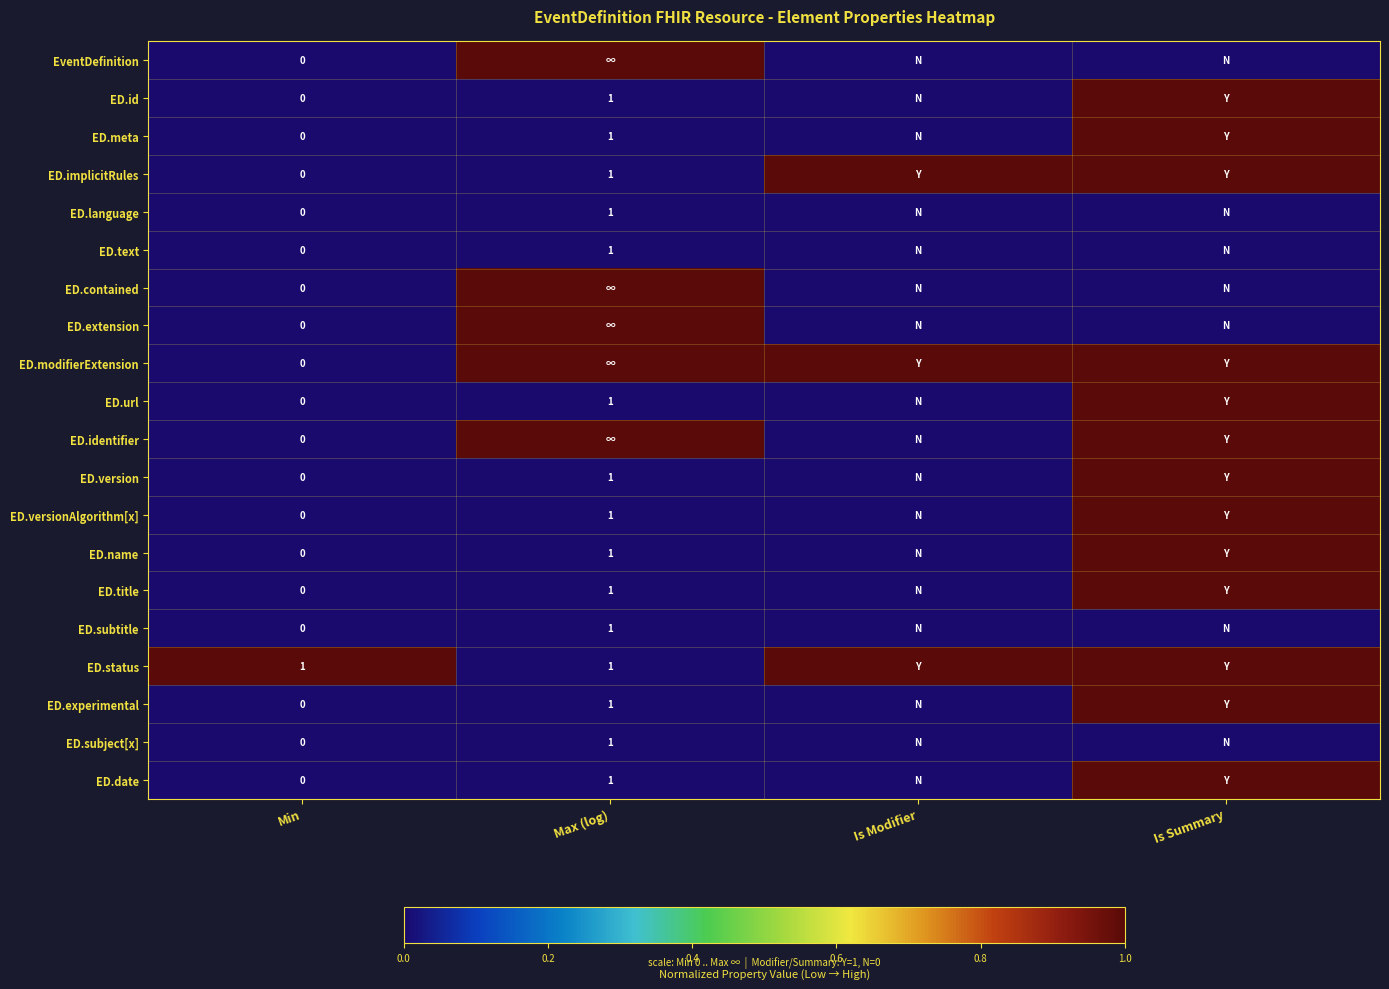

Between Is Summary and Max (log), which is larger?

Max (log)